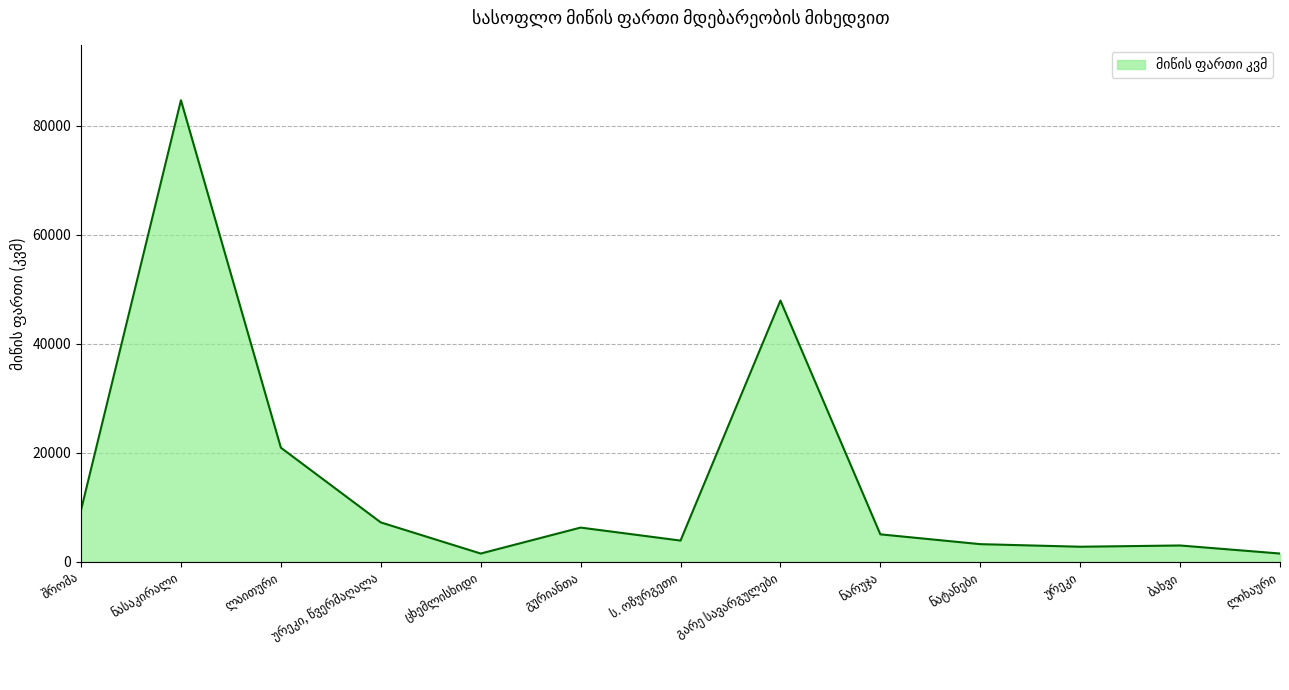

What is the greatest value displayed?

84702